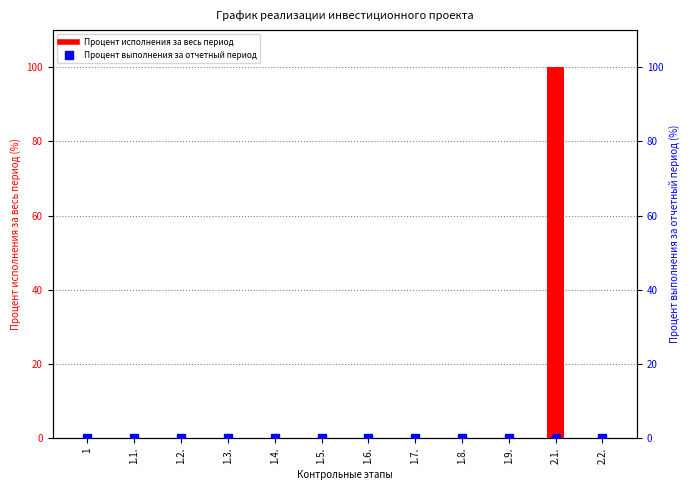

What position from the left is 1.4.?

5